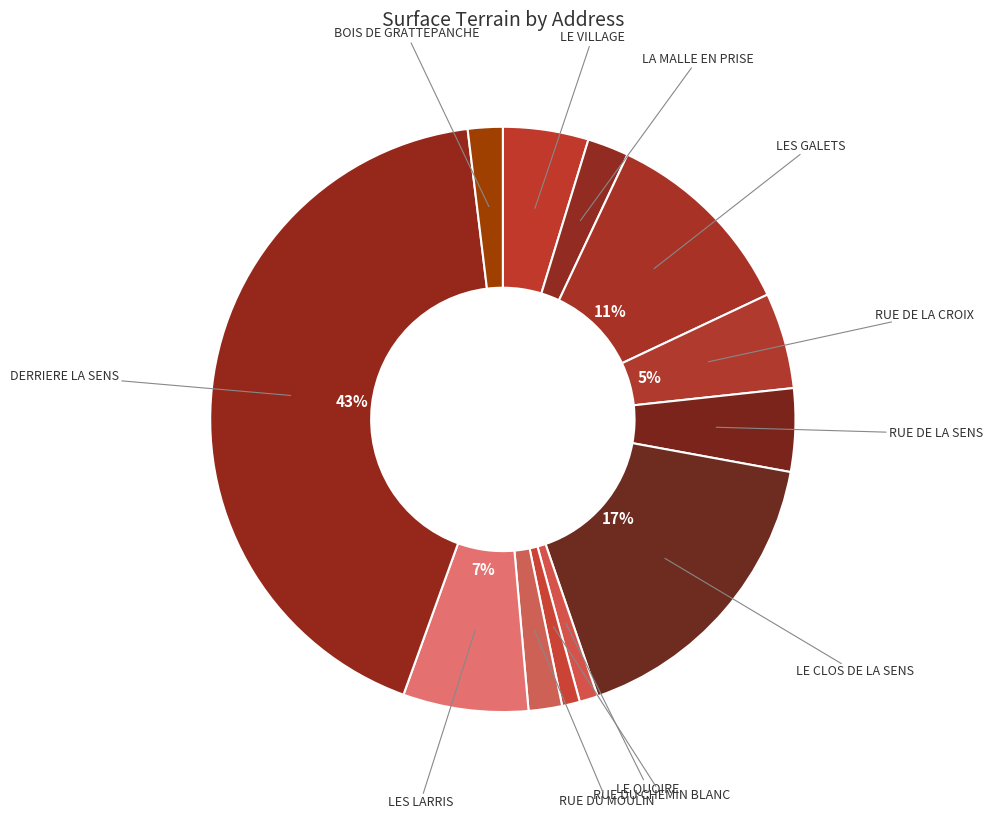

How many slices are in this pie chart?

12